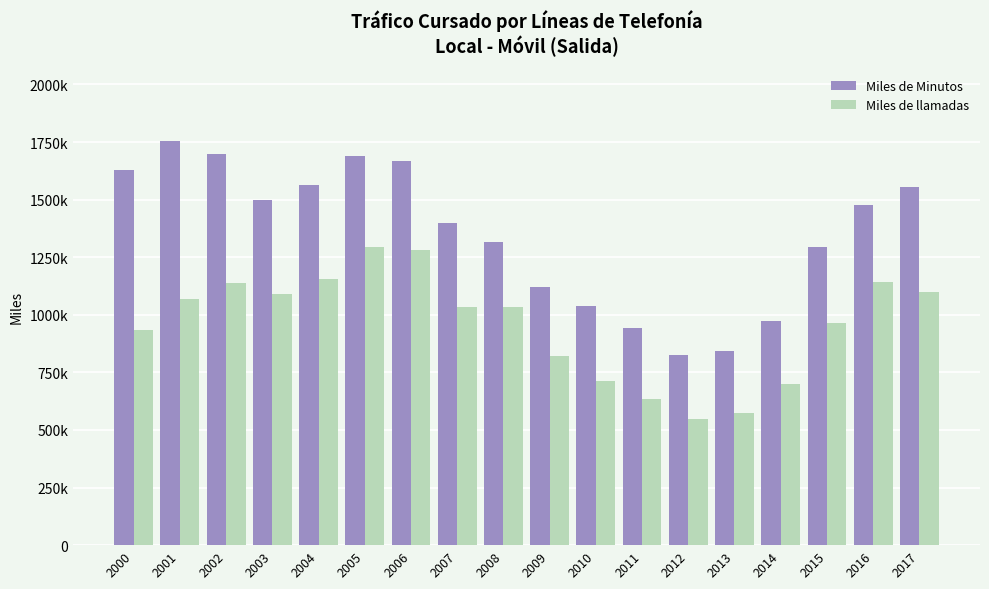

Reading left to right, list all the values displayed in this chart.

Miles de Minutos: 1627028	1752982	1700120	1497591	1562293	1690428	1668463	1397811	1314507	1120321	1037044	944322	826511	844045	973603	1296336	1477243	1554909
Miles de llamadas: 933749	1068780	1136731	1091777	1157583	1294469	1283320	1033122	1035919	822599	714581	633724	546763	575291	697680	964860	1142310	1099037